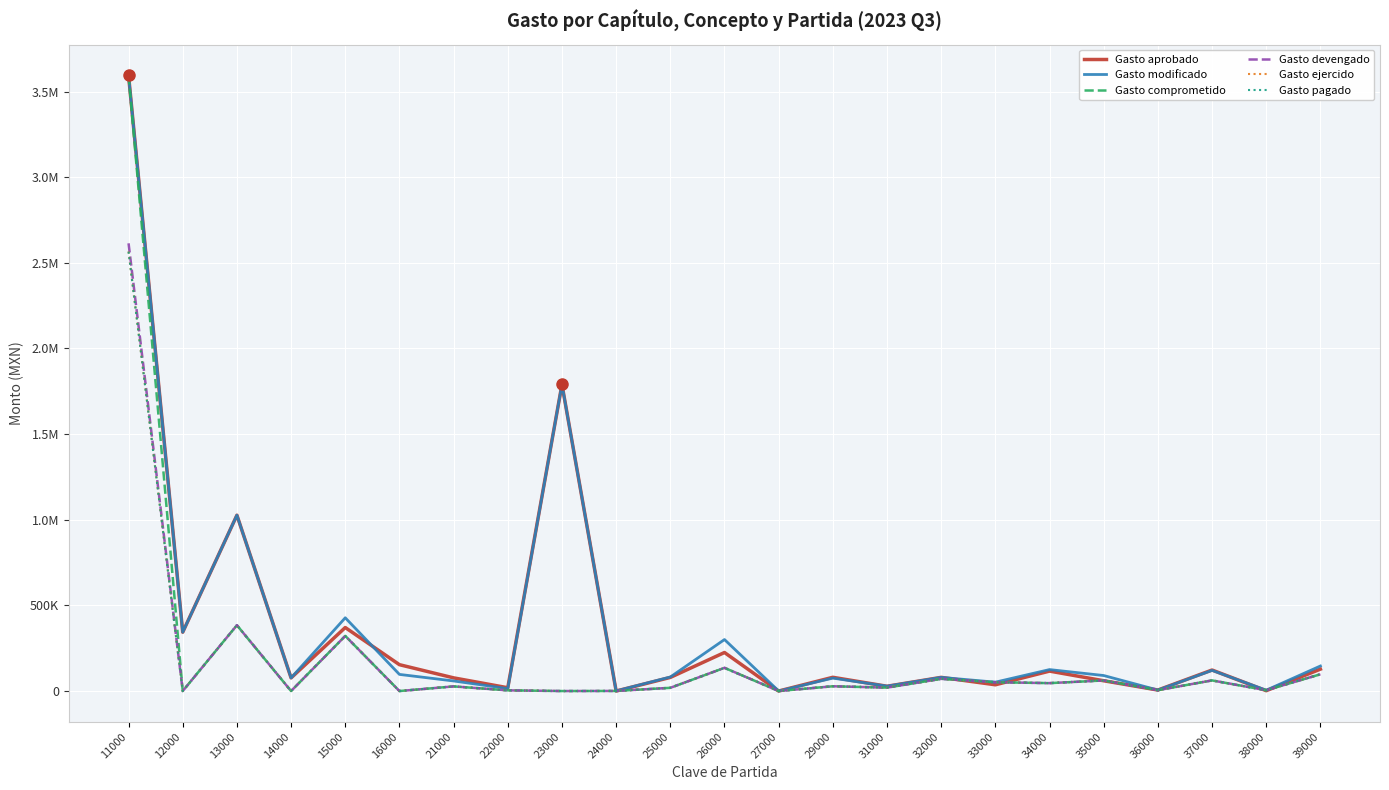

Is this an area chart (filled region under the line)?

No